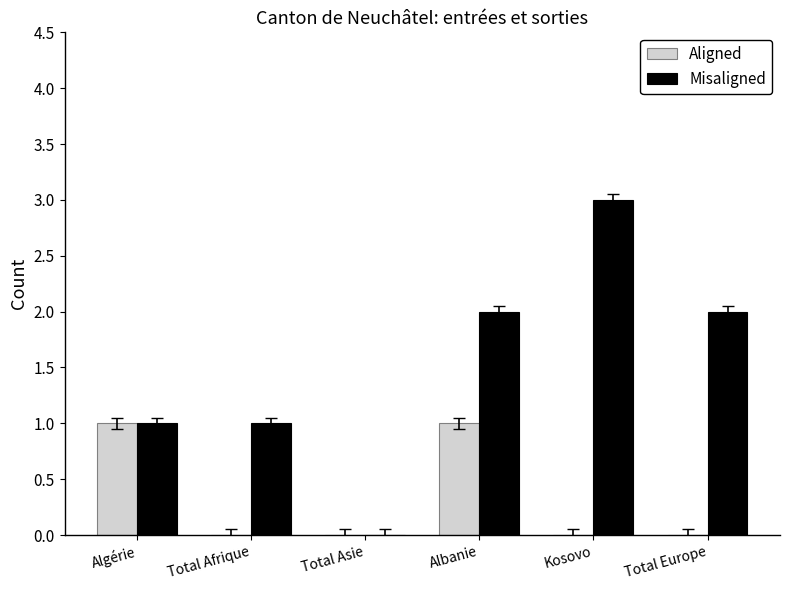

Is it true that Aligned equals -1 at Kosovo?

False